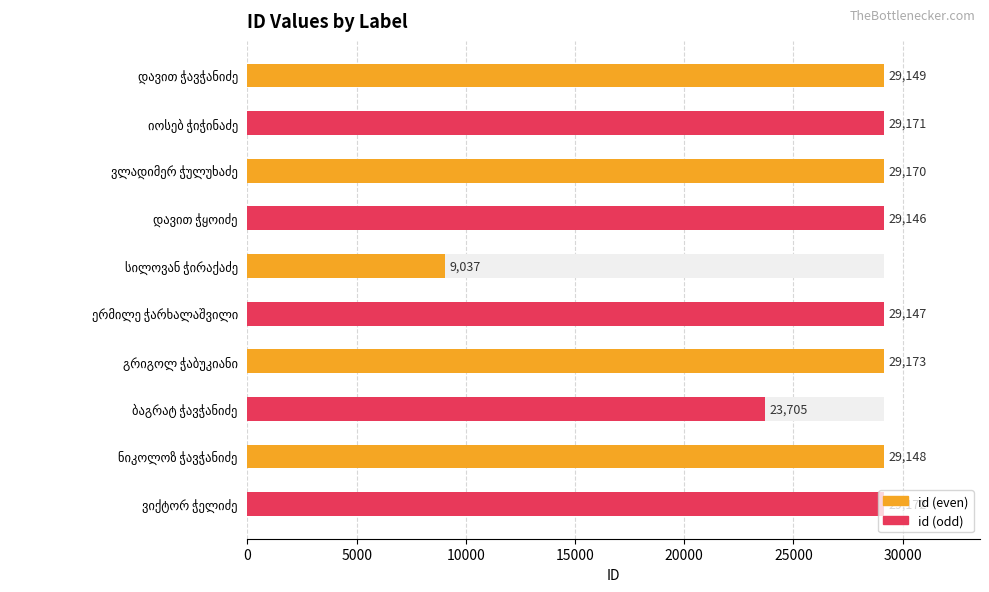

What is the label of the 2nd bar from the left?

იოსებ ჭიჭინაძე